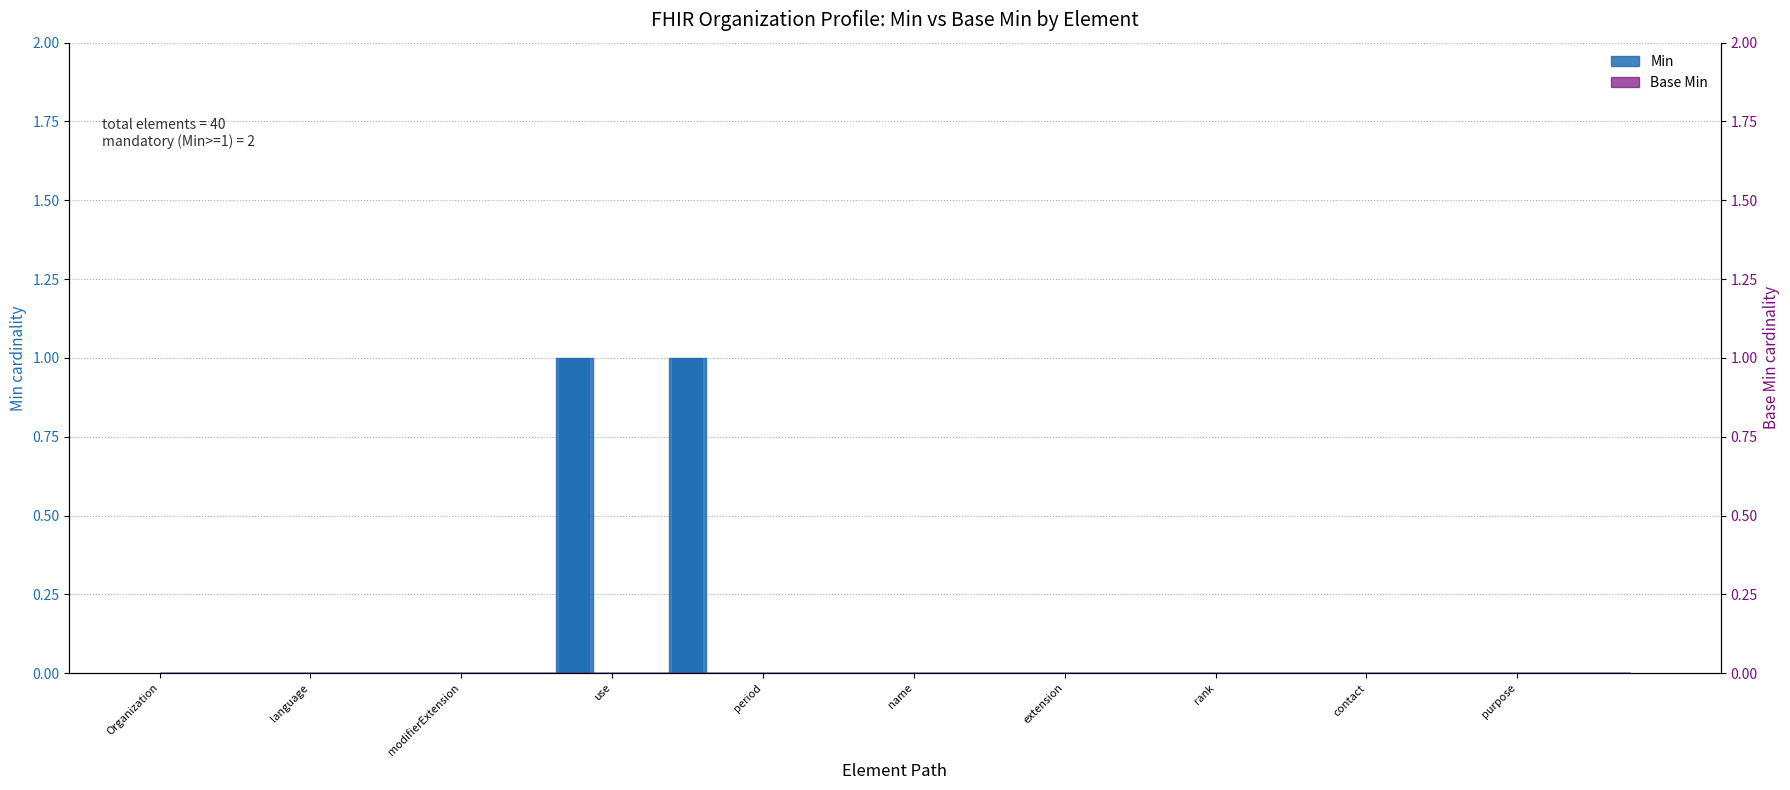

At which category does the chart reach its peak across all series?

Organization.identifier.extension